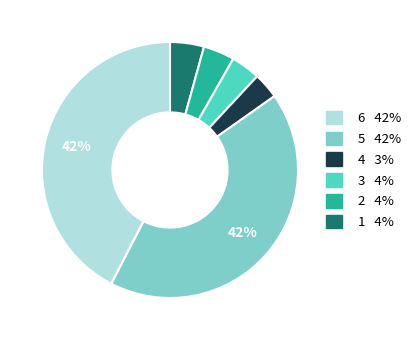

To the nearest percent, what is the average slice percentage?

17%